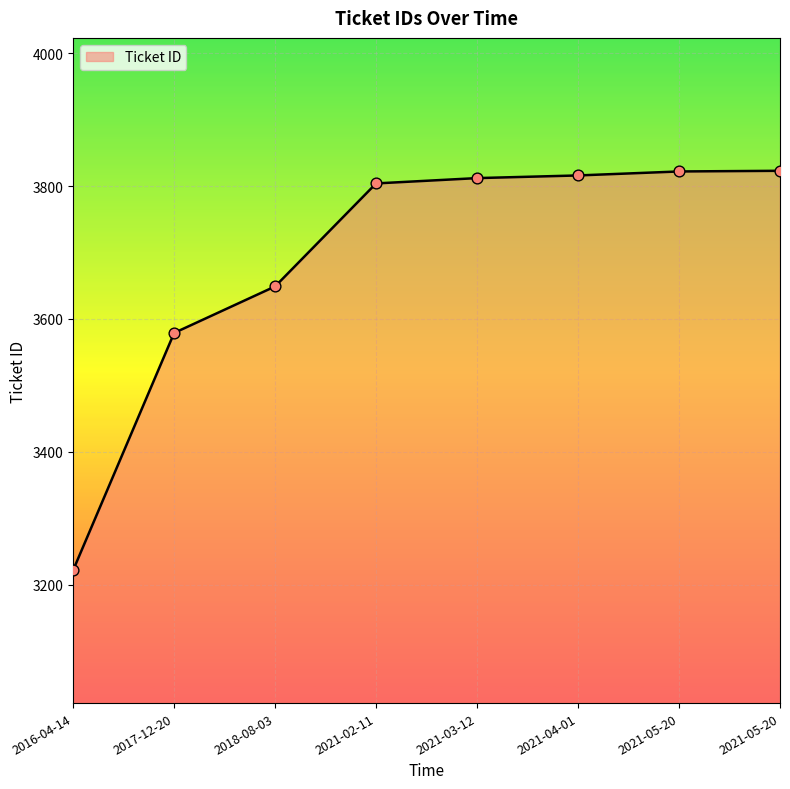

Approximately how many times larger is the value at 2021-05-20 compared to 2021-03-12?

1.0